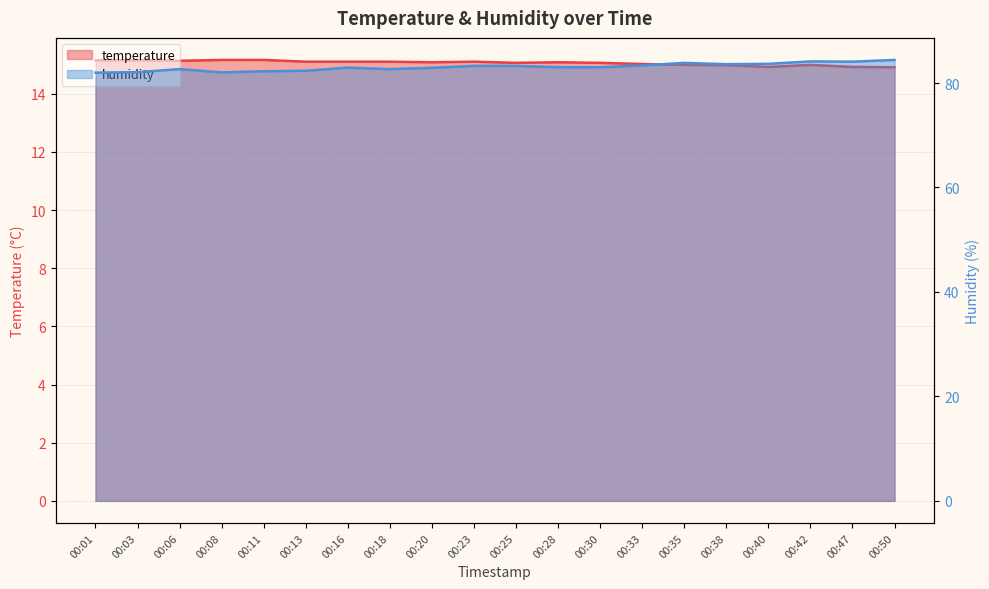

How many data points does each series have?

20